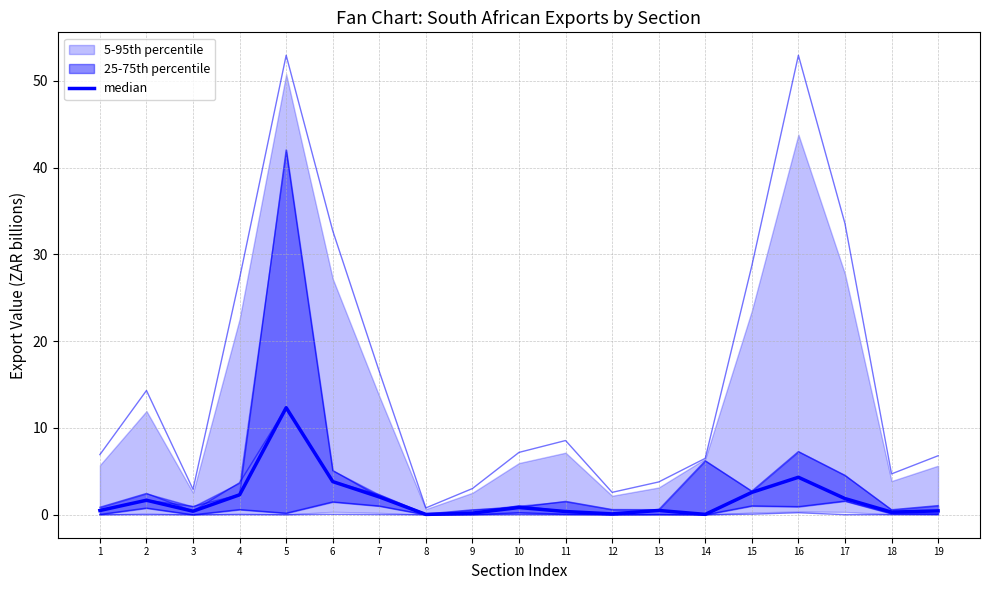

Where is median nearest to the value 6?

16